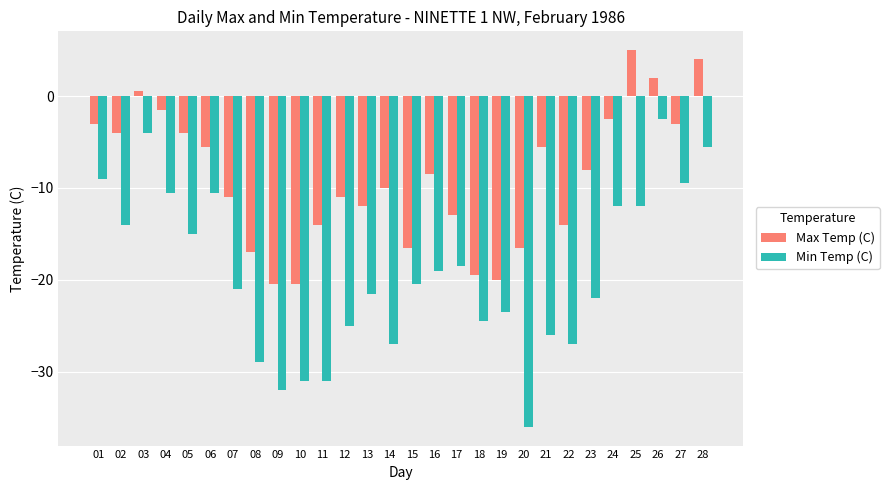

What are all the series names shown in the legend?

Max Temp (C), Min Temp (C)